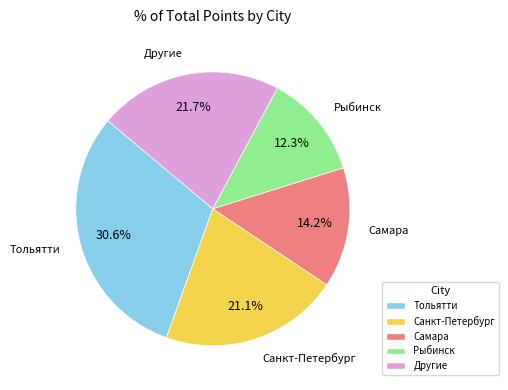

Does any single category account for the majority?

No